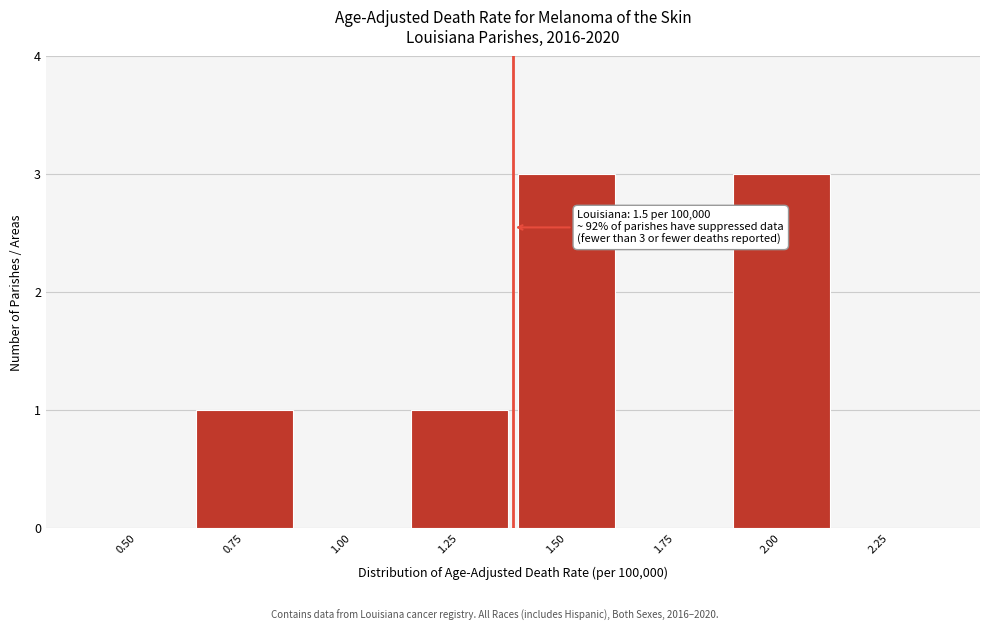

Reading right to left, list all the values displayed in this chart.

2.25=0	2.00=3	1.75=0	1.50=3	1.25=1	1.00=0	0.75=1	0.50=0